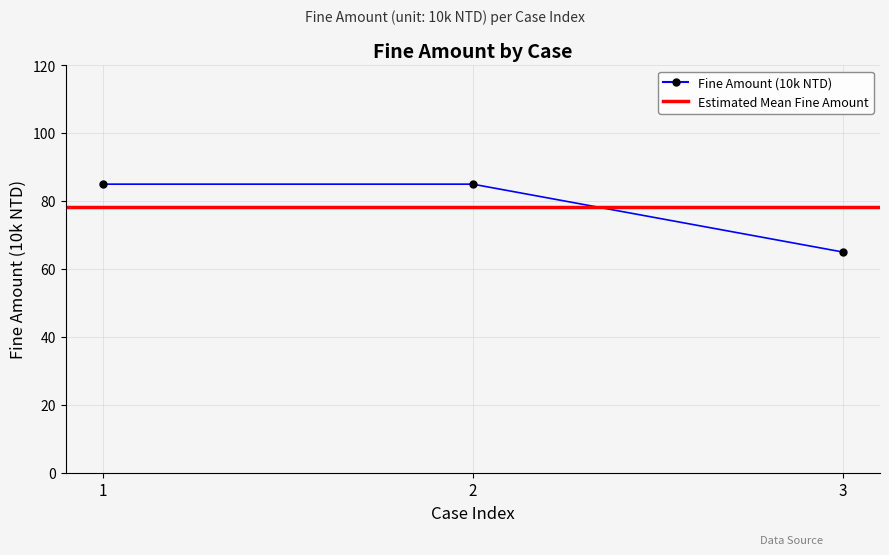

What is the smallest value displayed?

65